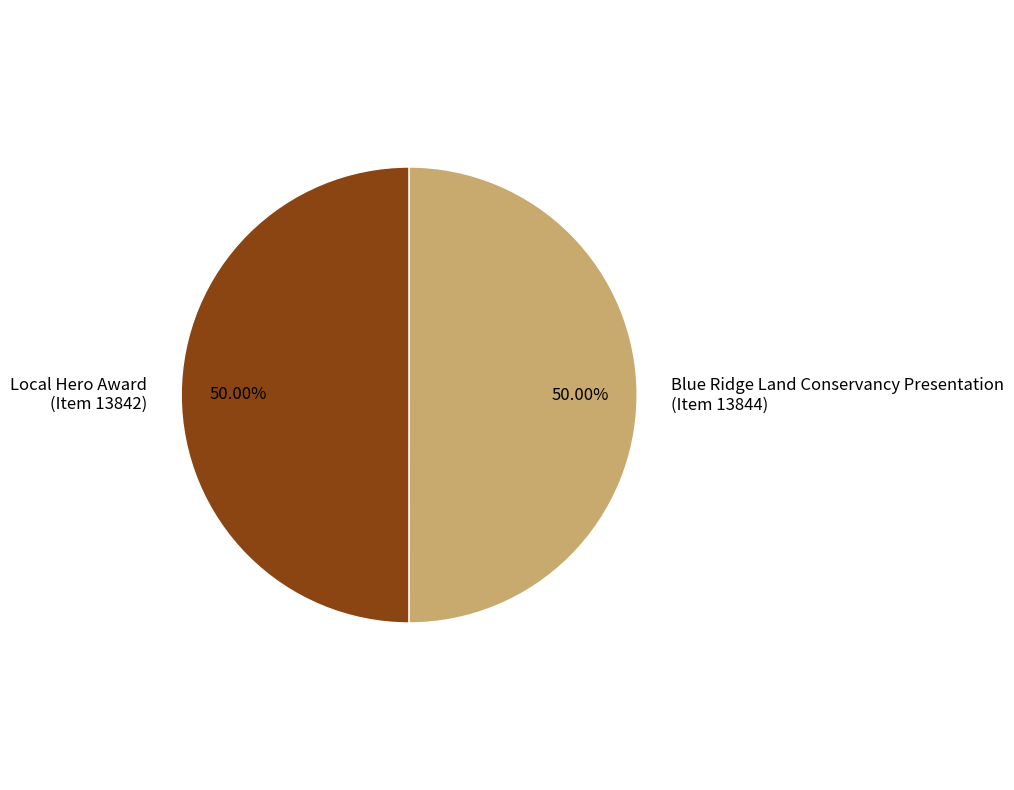

Combined, do Blue Ridge Land Conservancy Presentation (Item 13844) and Local Hero Award (Item 13842) account for over 50%?

Yes